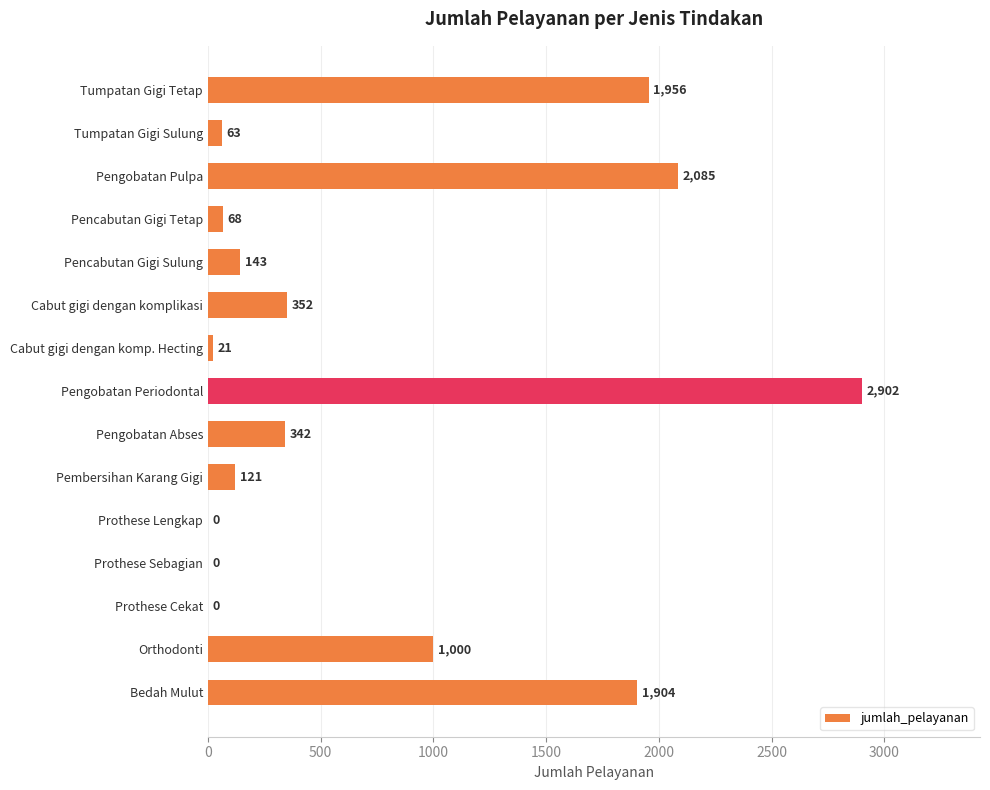

Reading top to bottom, transcribe all the data shown in this chart.

Tumpatan Gigi Tetap=1956	Tumpatan Gigi Sulung=63	Pengobatan Pulpa=2085	Pencabutan Gigi Tetap=68	Pencabutan Gigi Sulung=143	Cabut gigi dengan komplikasi=352	Cabut gigi dengan komp. Hecting=21	Pengobatan Periodontal=2902	Pengobatan Abses=342	Pembersihan Karang Gigi=121	Prothese Lengkap=0	Prothese Sebagian=0	Prothese Cekat=0	Orthodonti=1000	Bedah Mulut=1904